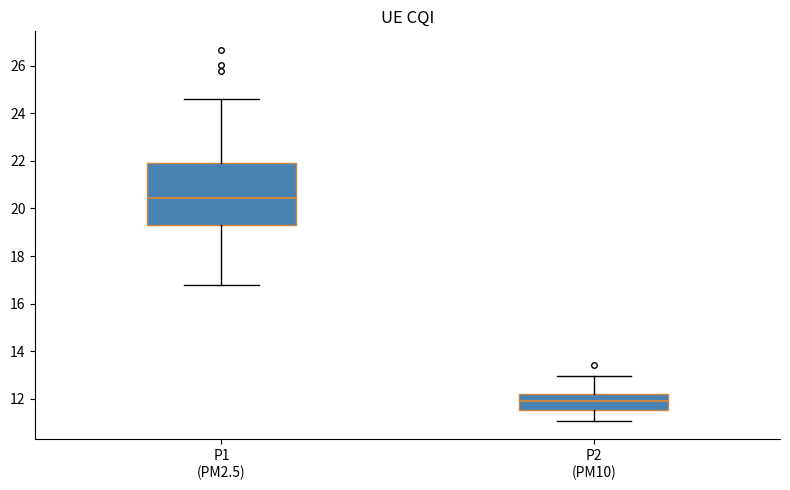

Where does the lower whisker of the box for P1 (PM2.5) end on the y-axis? The values are not printed on the chart, so give them approximately, as read against the axis.

16.8